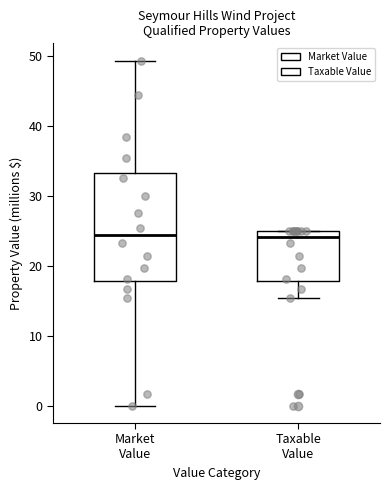

Which box is the tallest, from its lower edge to its upper edge?

Market Value